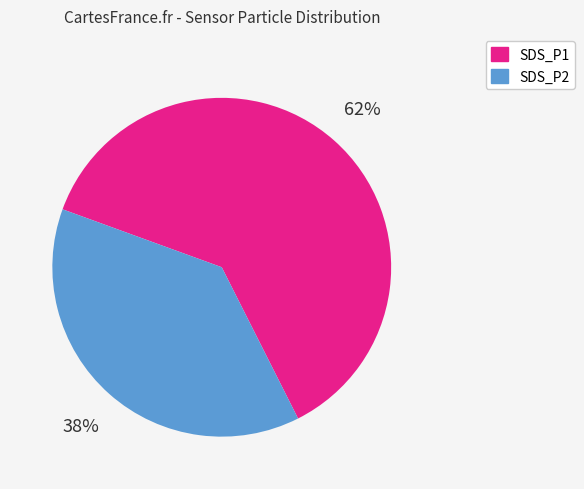

Do SDS_P1 and SDS_P2 together represent more than half of the pie?

Yes